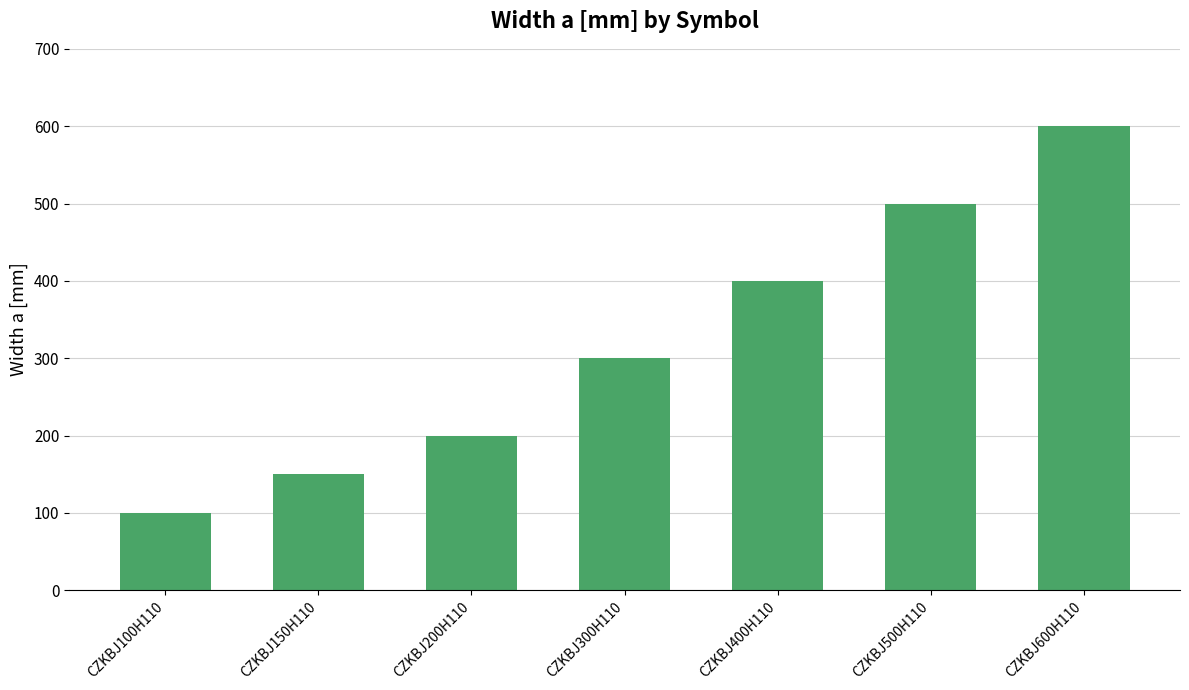

What is the minimum value shown in the chart?

100